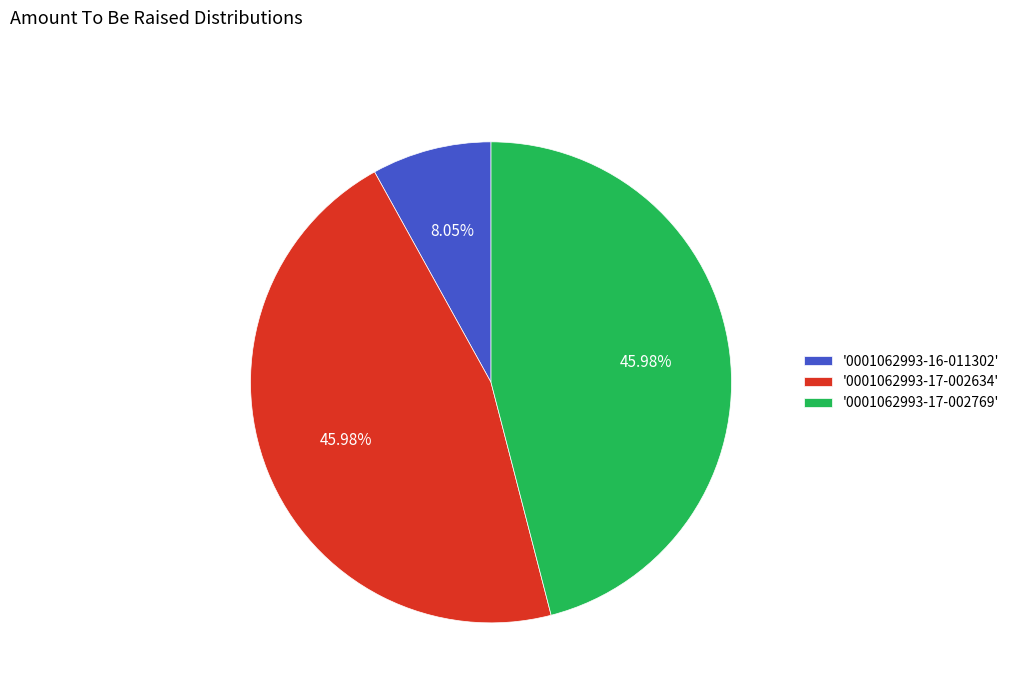

To the nearest percent, what is the difference between the largest and smallest slice percentages?

38%